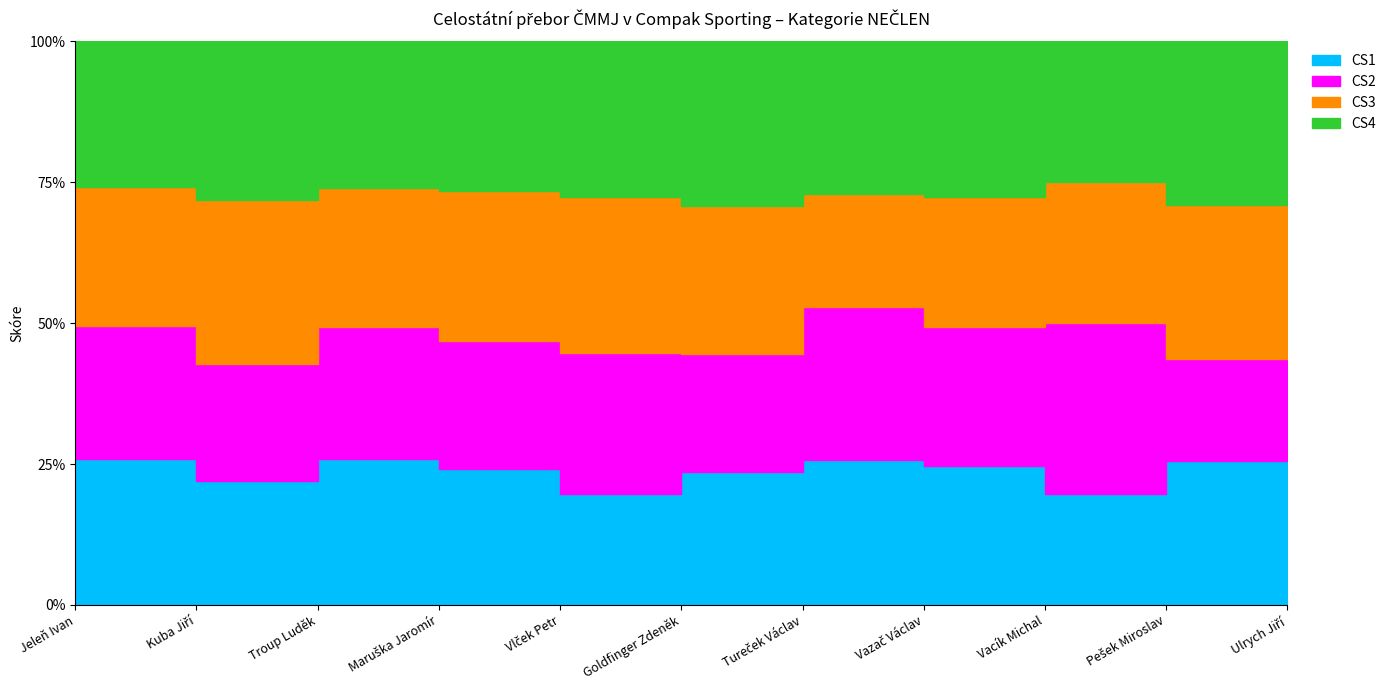

True or false: CS4 has a value of 28 at Maruška Jaromír.

False